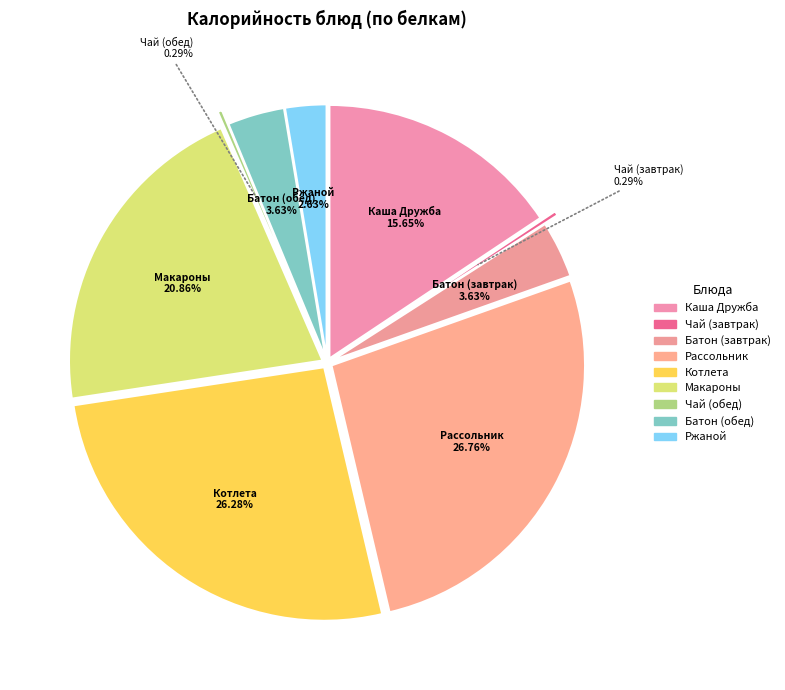

Combined, do Чай с сахаром (обед) and Макаронн. Изд. Отварн. account for over 50%?

No